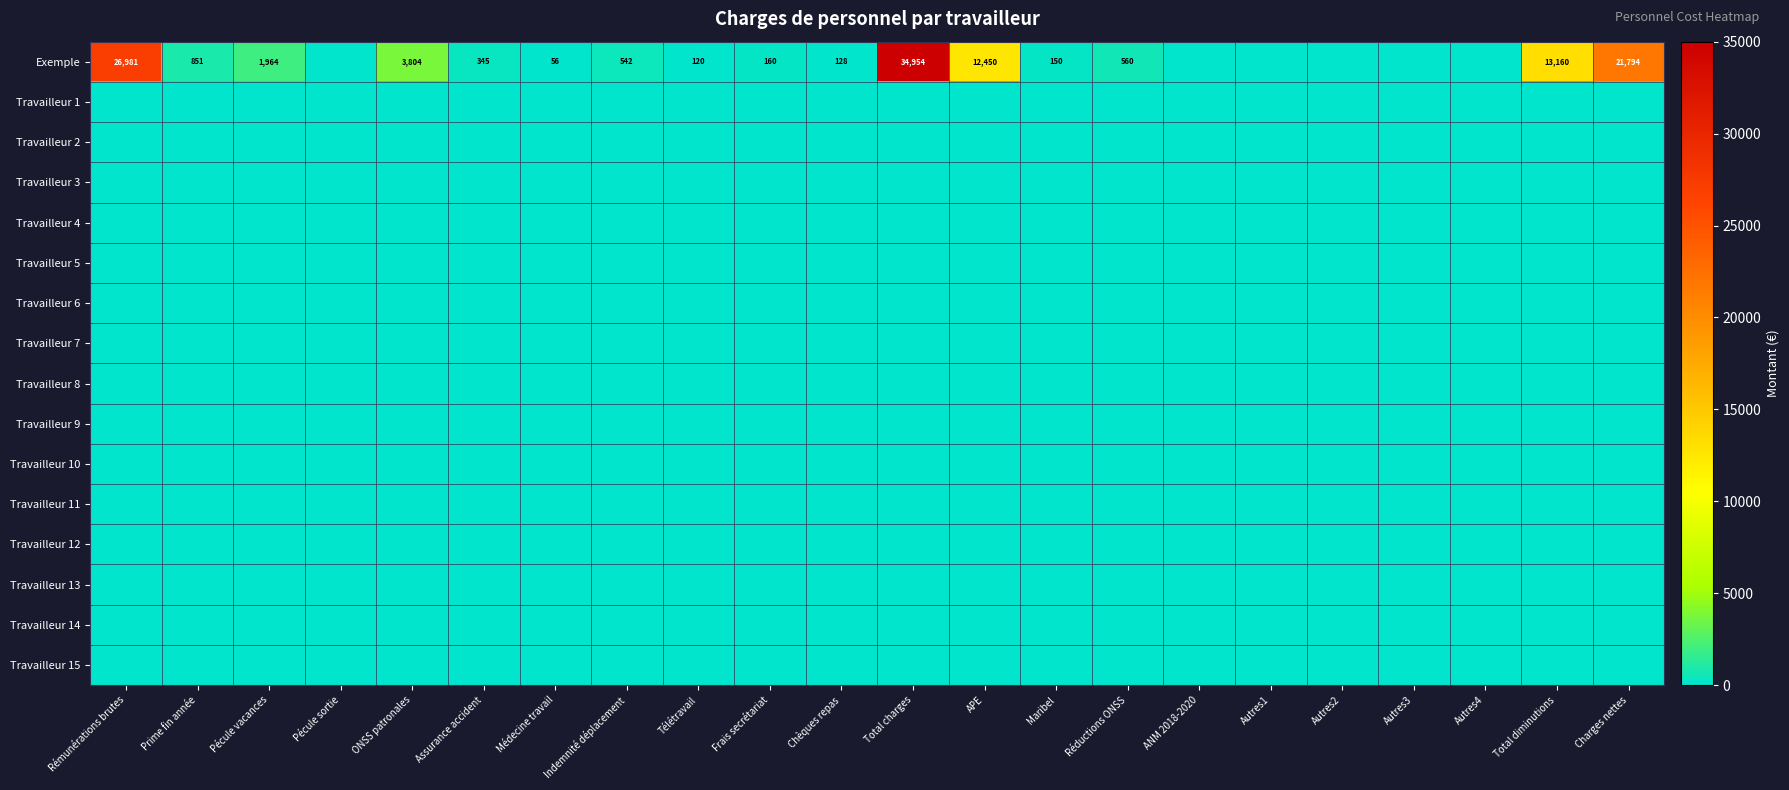

Which series has the widest spread of values?

Exemple